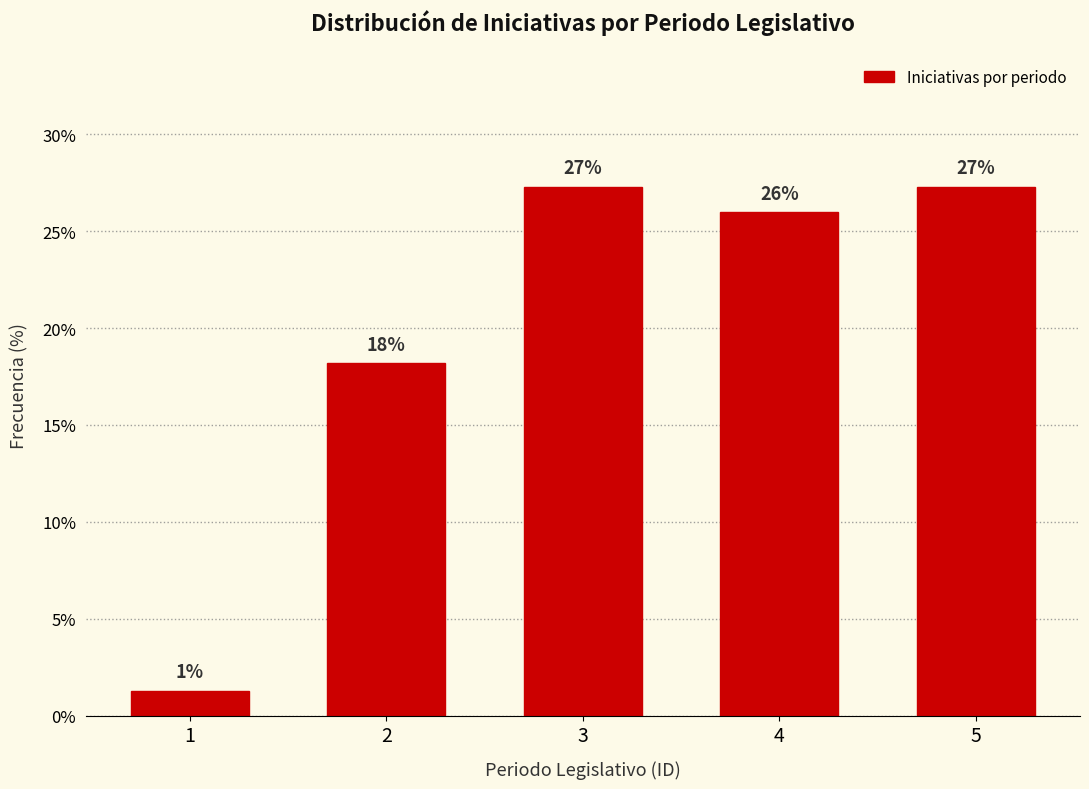

Does the chart contain any negative values?

No